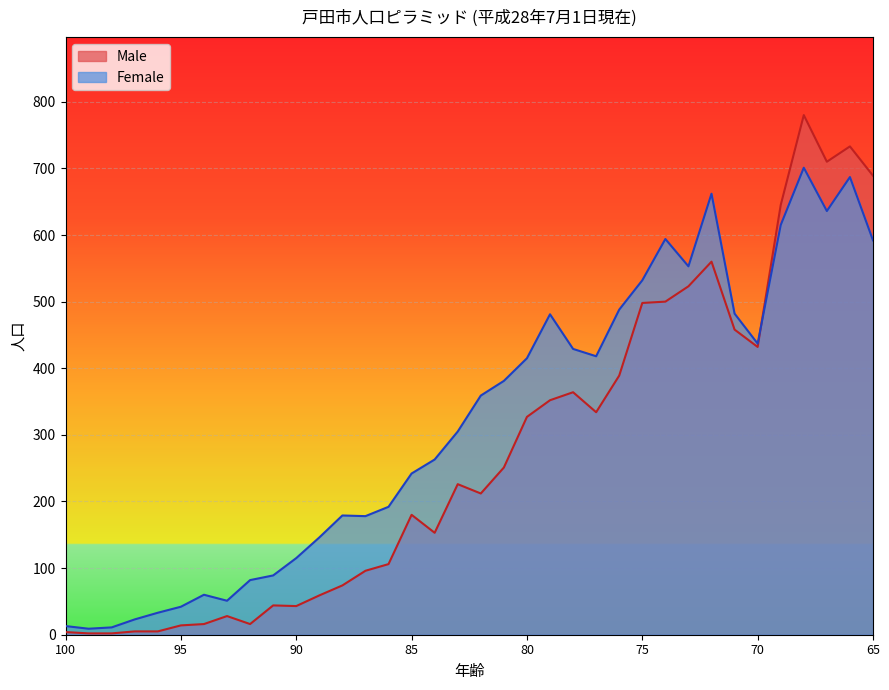

What are all the series names shown in the legend?

Male, Female